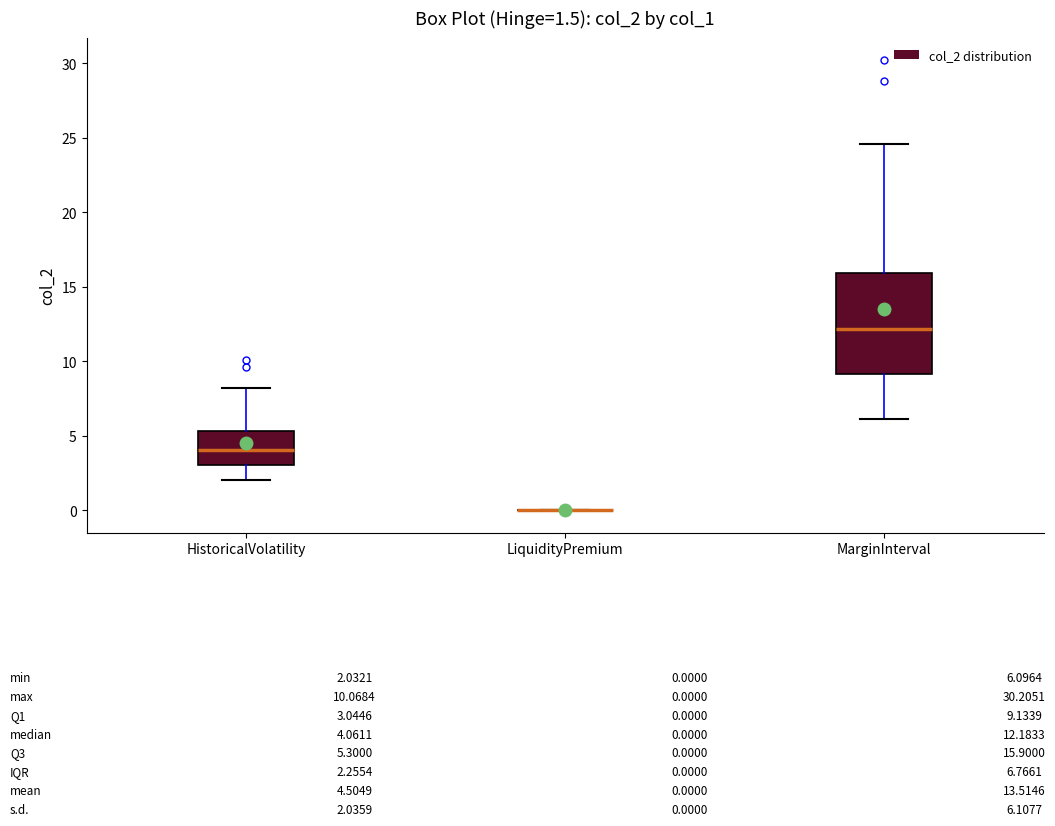

Comparing the boxes themselves (not the whiskers), which one is the tallest?

MarginInterval